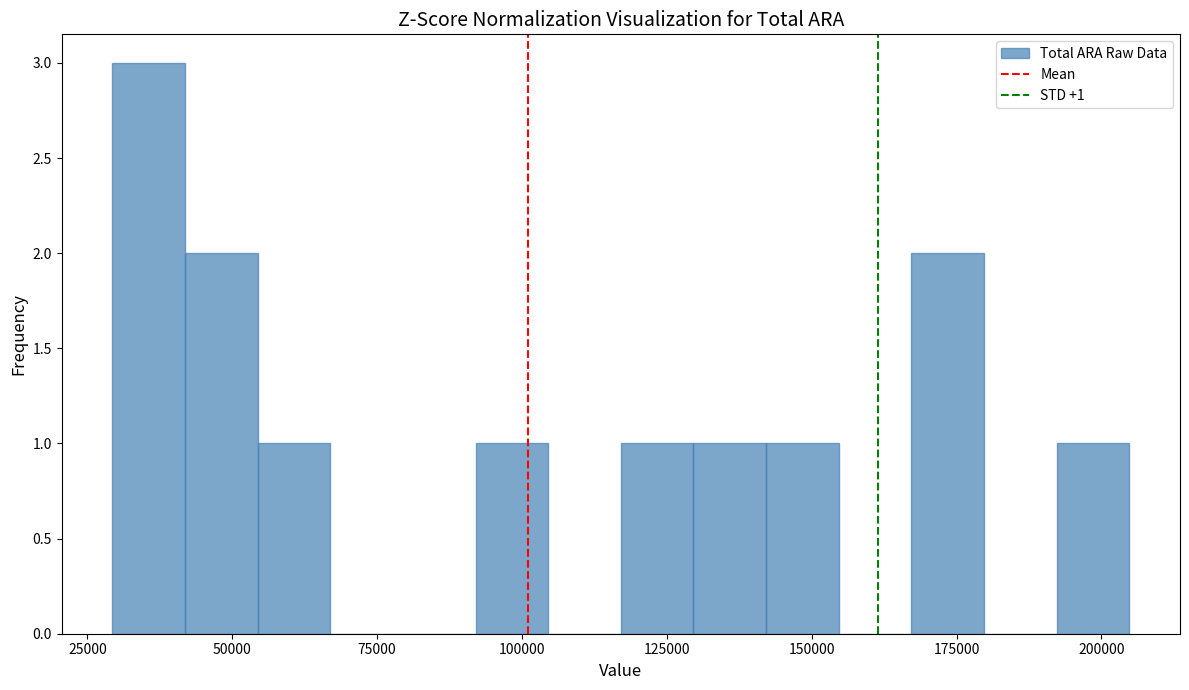

Around what value on the x-axis is the tallest bar? Give the approximate position of its centre, as read against the axis.

35000